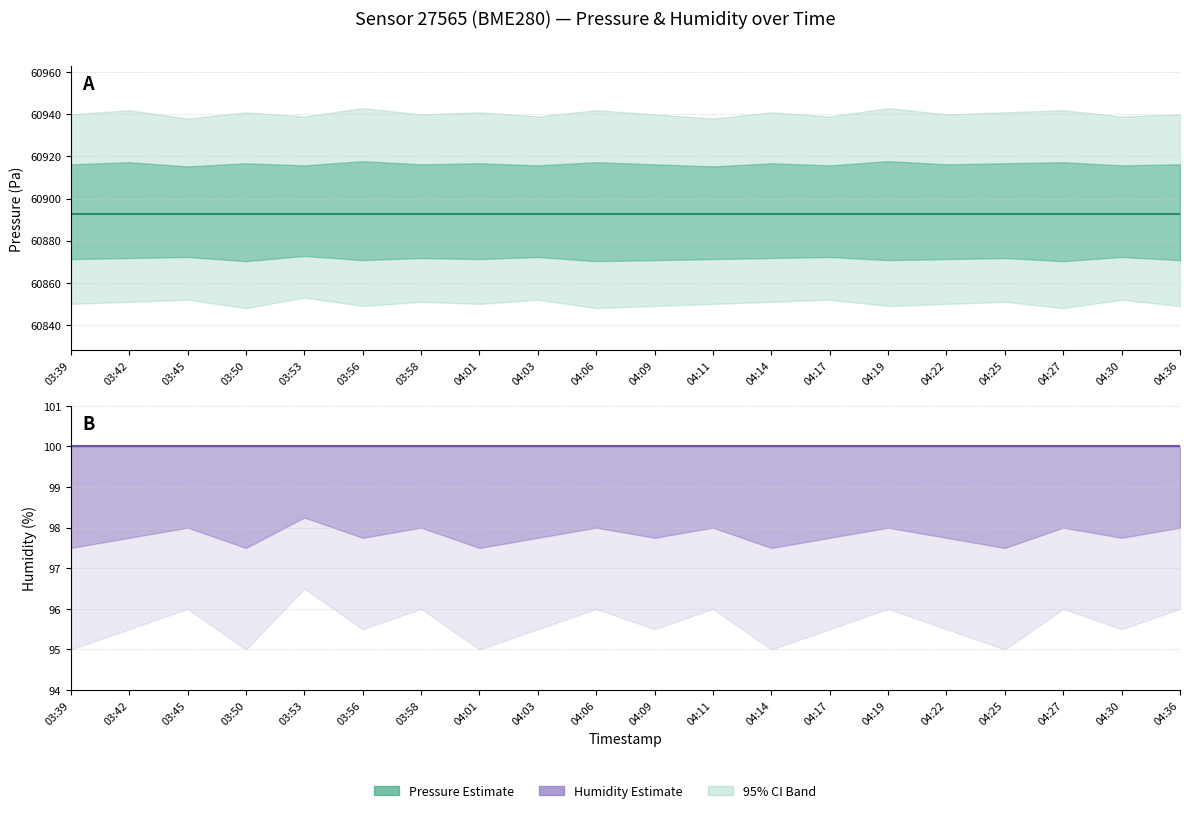

Which series has the largest range (max minus min)?

pressure